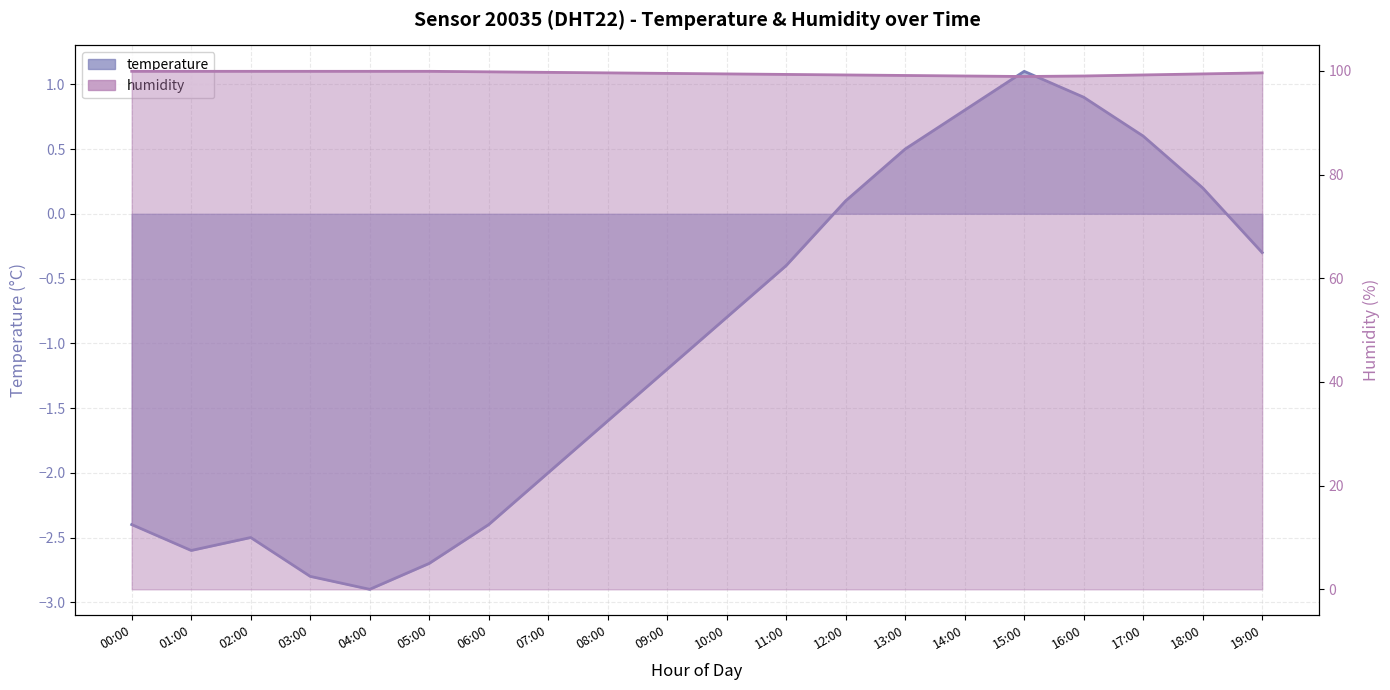

What is the difference between the temperature values at 15:00 and 06:00?

3.5